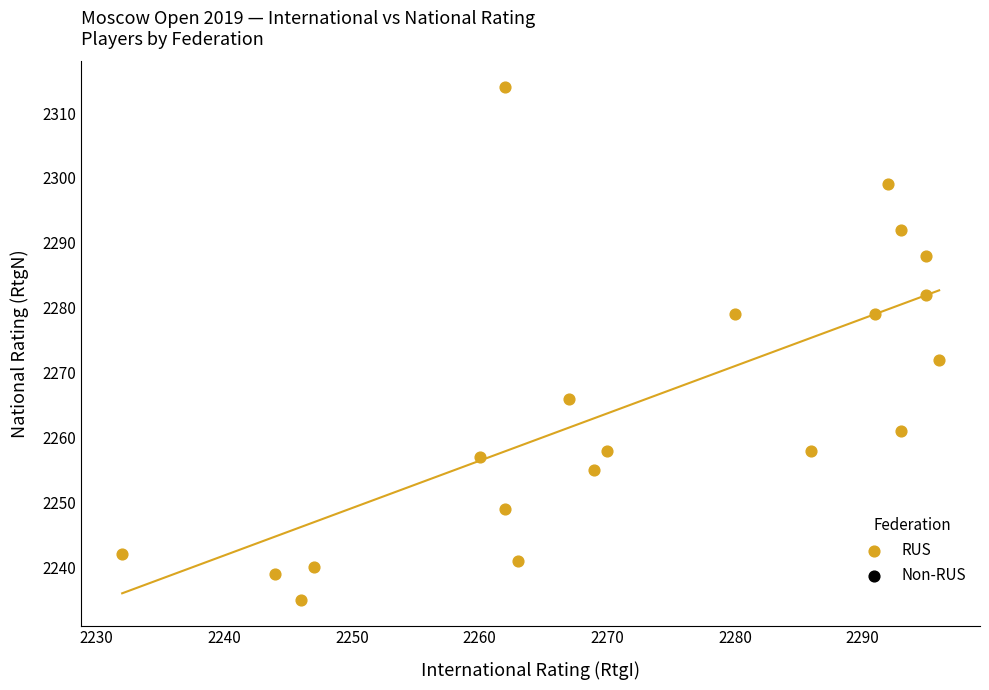

What Y value in the scatter plot is closest to 2274?

2272